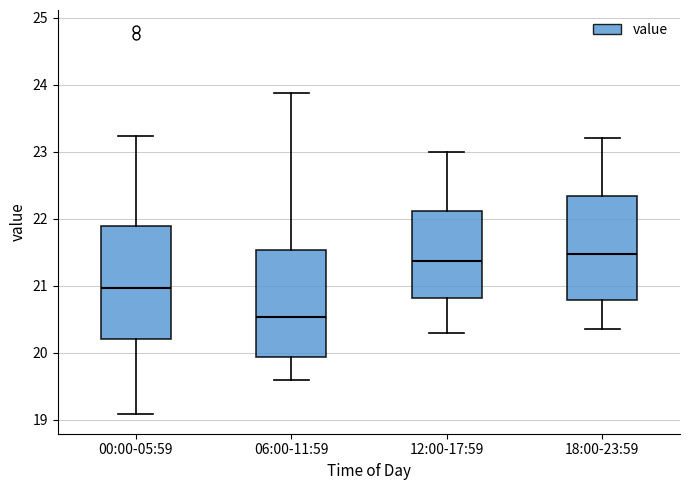

Reading left to right, read every box against the y-axis: the position of its median line, the range the box covers, and the ends of its whiskers. The values are not printed on the chart, so give them approximately, as read against the axis.

00:00-05:59: median 21.0, box 20.2 to 21.9, whiskers 19.1 to 23.2
06:00-11:59: median 20.5, box 19.9 to 21.5, whiskers 19.6 to 23.9
12:00-17:59: median 21.4, box 20.8 to 22.1, whiskers 20.3 to 23.0
18:00-23:59: median 21.5, box 20.8 to 22.3, whiskers 20.4 to 23.2